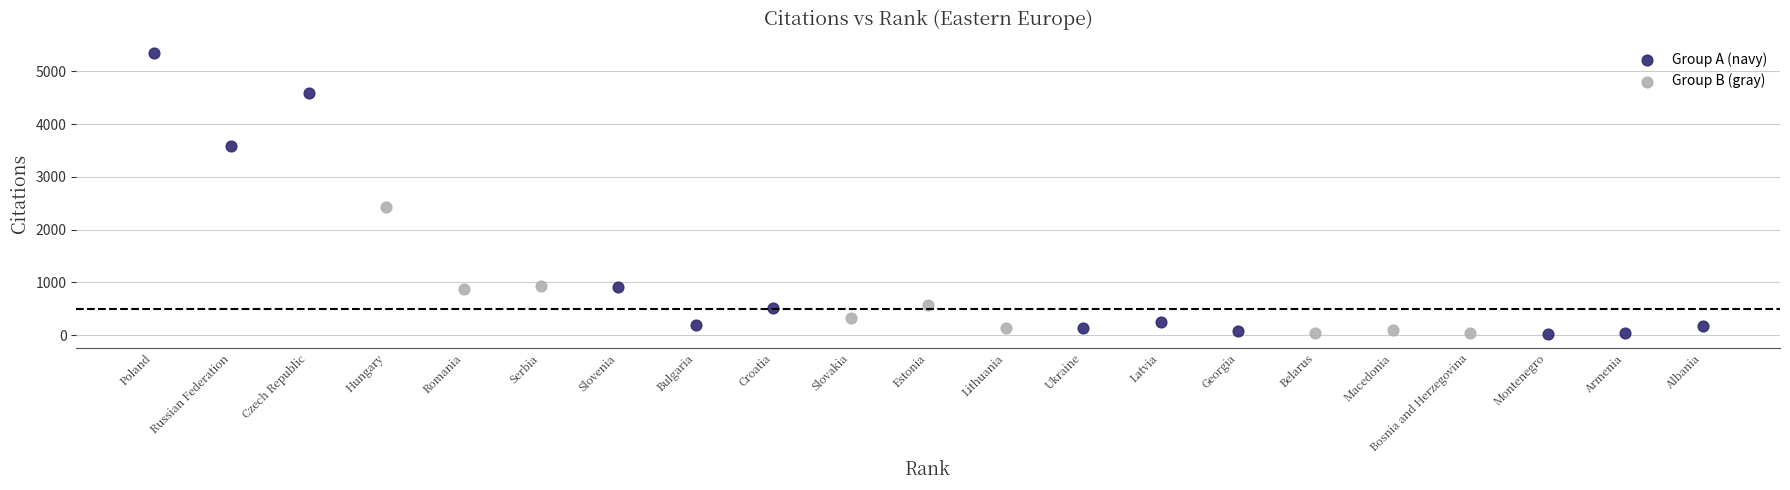

Which series has the largest Y range (max minus min)?

Group A (navy)